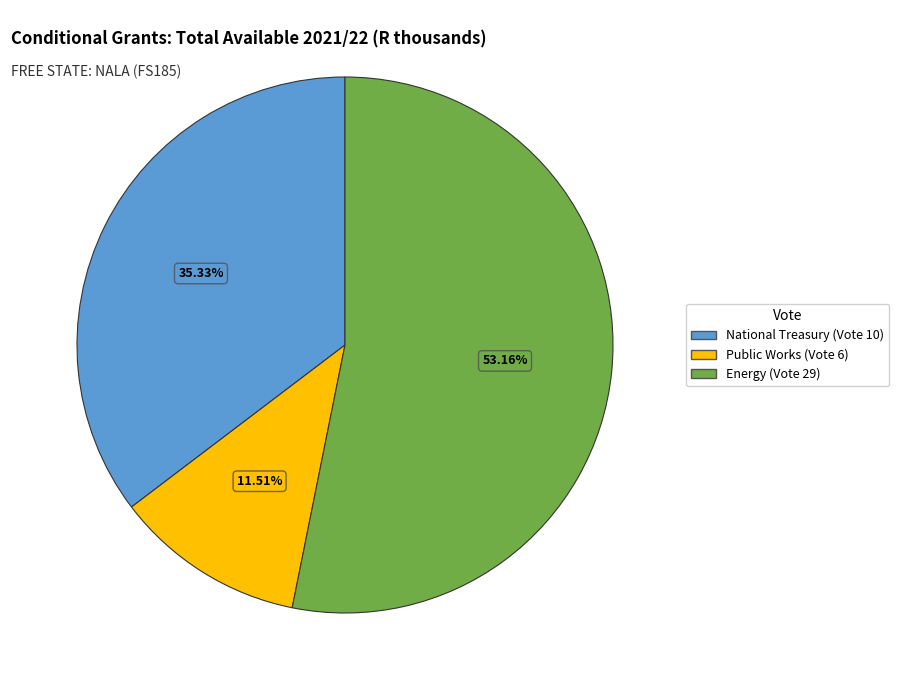

Count the number of slices in the pie.

3